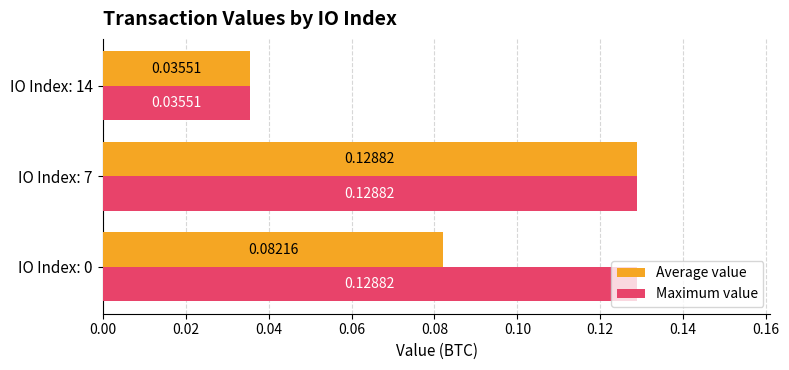

List the series in order of their overall mean, highest first.

Maximum value, Average value